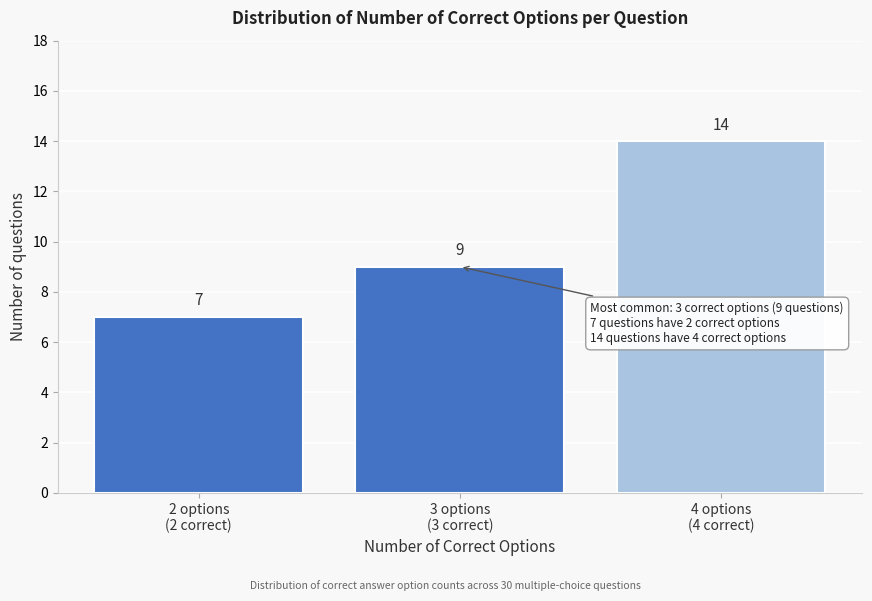

Reading left to right, transcribe all the data shown in this chart.

7	9	14